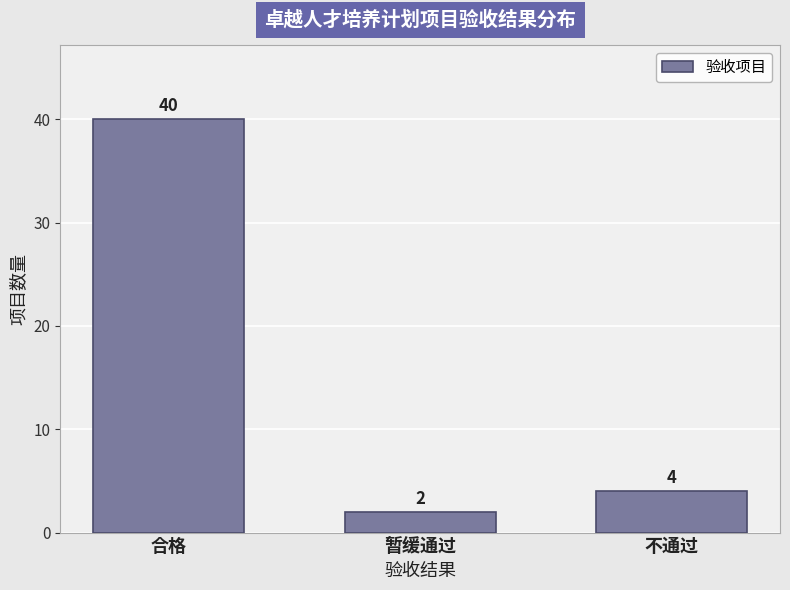

Reading left to right, list all the values displayed in this chart.

合格=40	暂缓通过=2	不通过=4